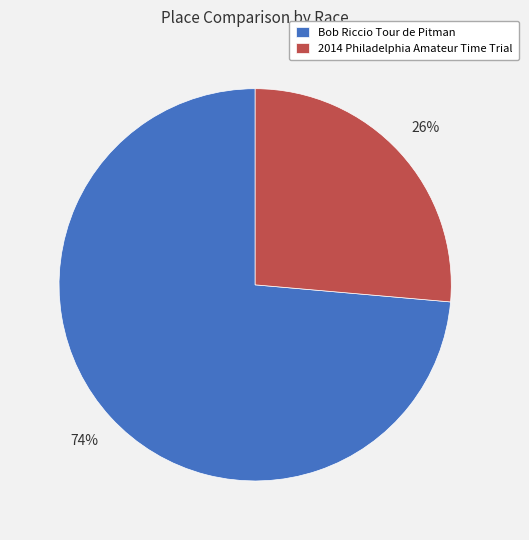

How many slices are in this pie chart?

2